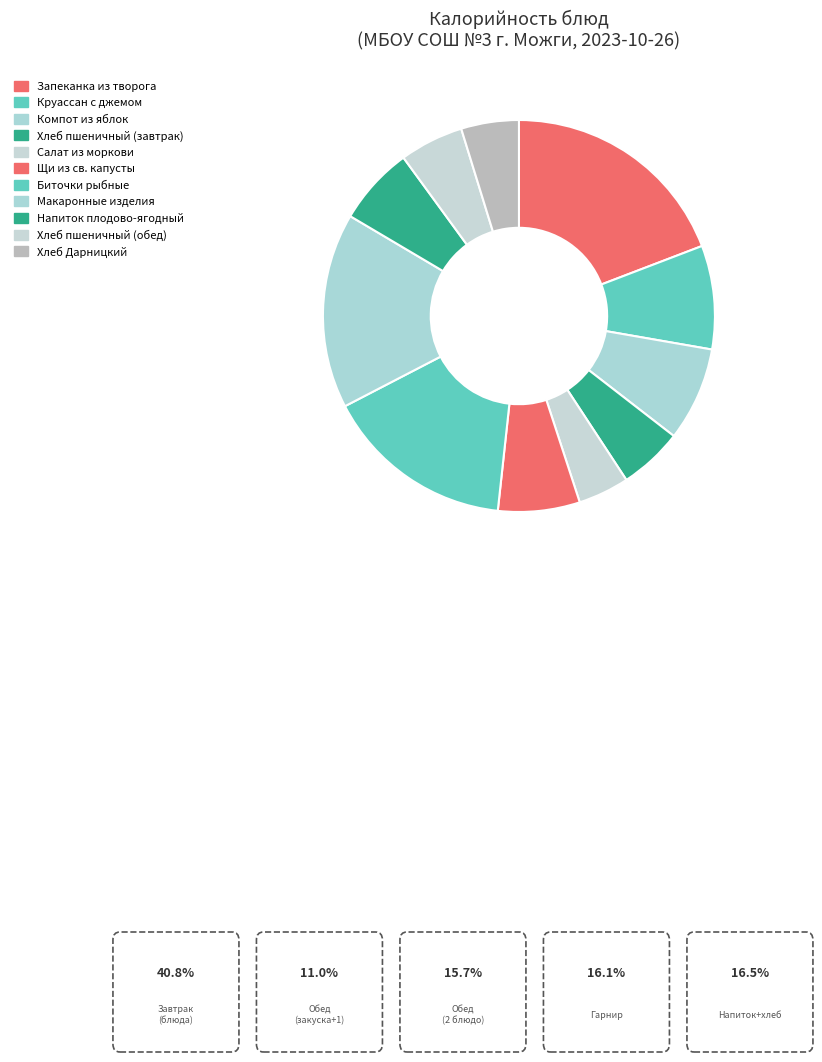

To the nearest percent, what is the average slice percentage?

9%